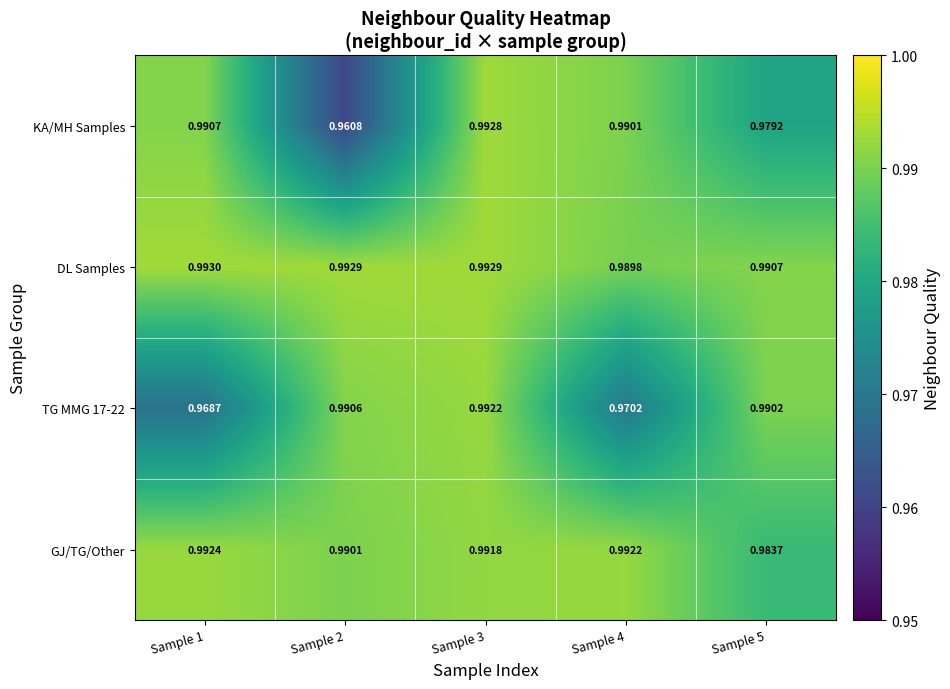

Is the value of GJ/TG/Other at Sample 2 greater than the value of KA/MH Samples at Sample 5?

Yes